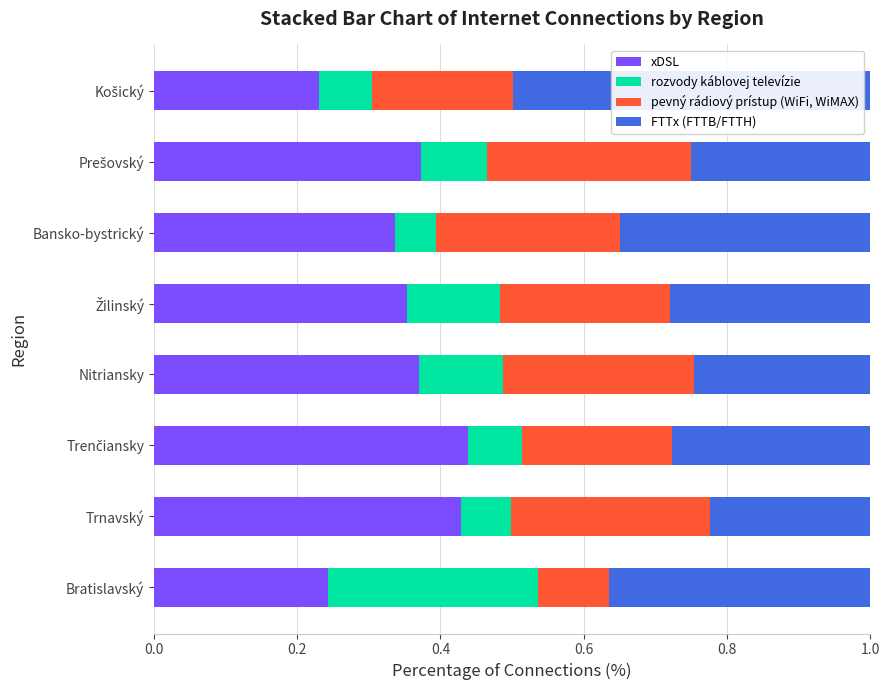

What is the total value across all series at Trnavský?

1.0